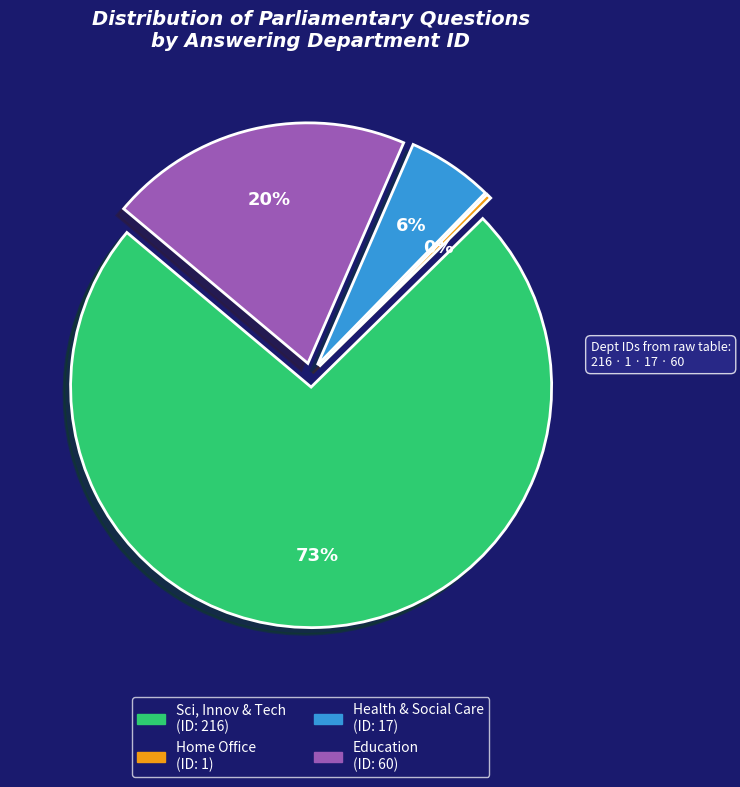

How many segments does this pie chart have?

4